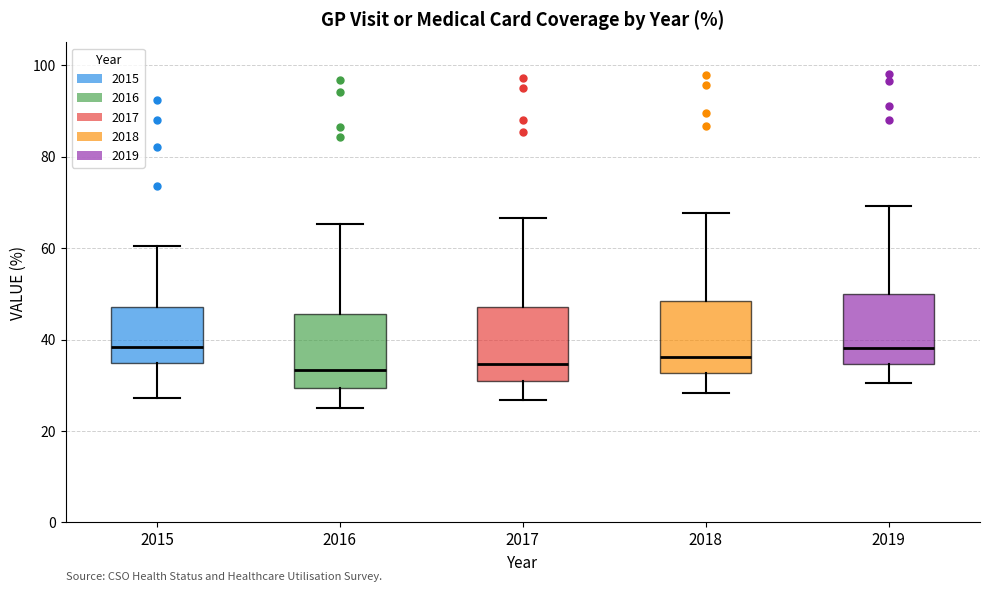

Reading left to right, read every box against the y-axis: the position of its median line, the range the box covers, and the ends of its whiskers. The values are not printed on the chart, so give them approximately, as read against the axis.

2015: median 38, box 34 to 48, whiskers 28 to 60
2016: median 34, box 30 to 46, whiskers 26 to 66
2017: median 34, box 32 to 48, whiskers 26 to 66
2018: median 36, box 32 to 48, whiskers 28 to 68
2019: median 38, box 34 to 50, whiskers 30 to 70